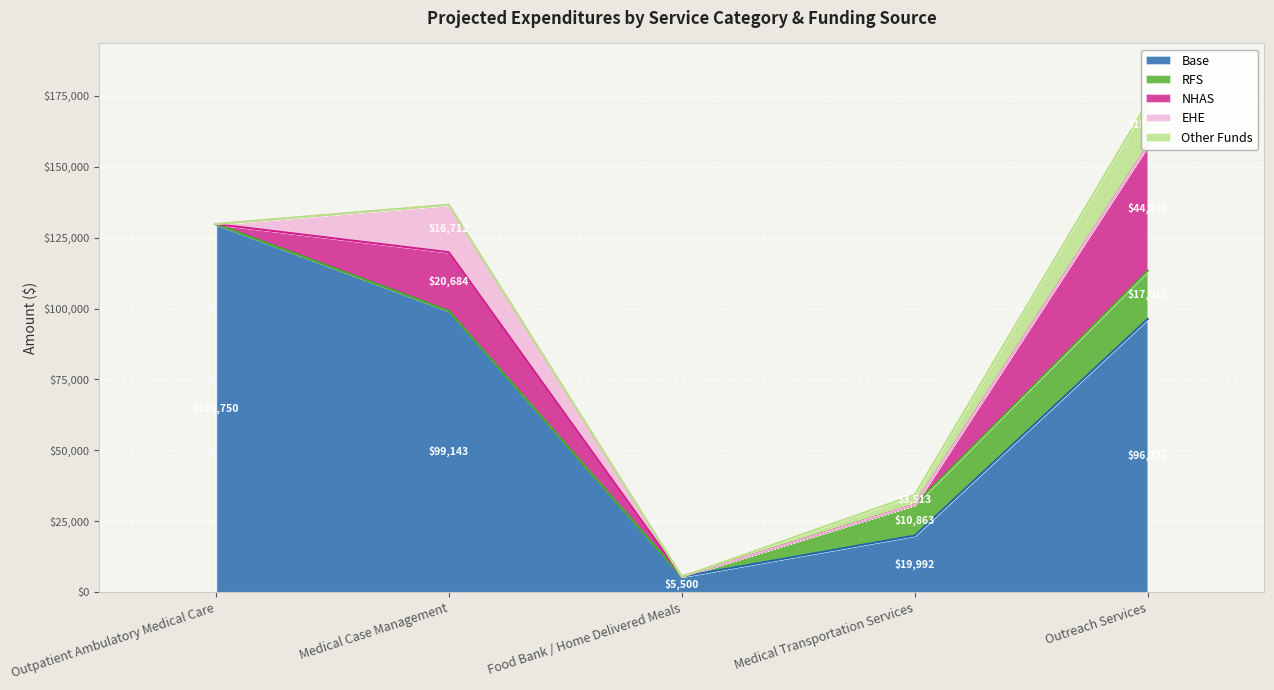

At which category is the sum across all series the highest?

Outreach Services